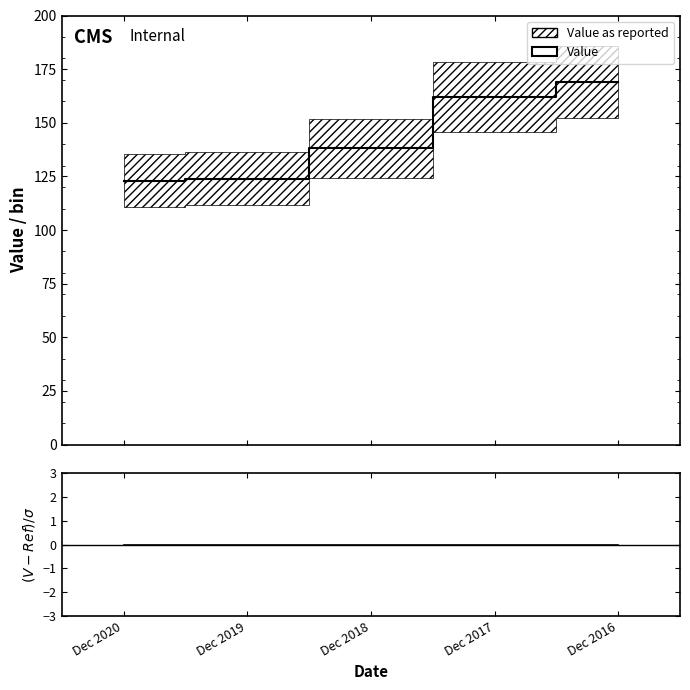

Does the chart display data point markers on the line(s)?

No